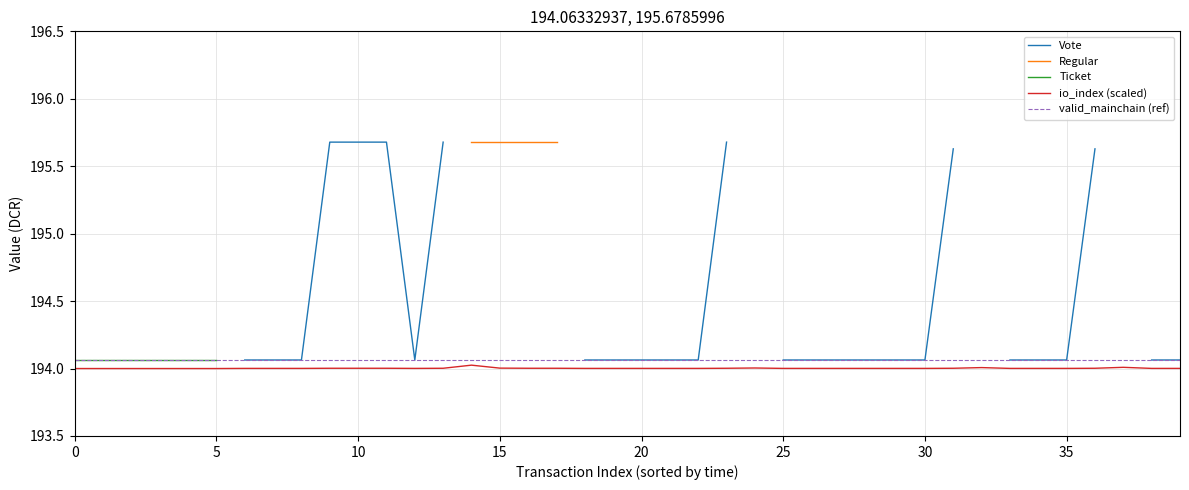

Where is the first local maximum for io_index (scaled)?

14